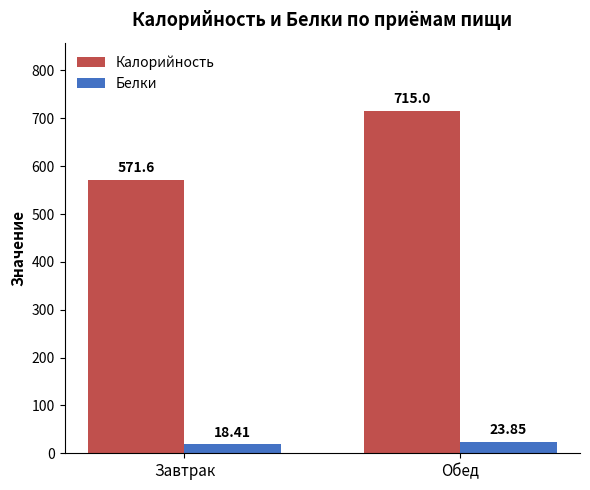

What is the average value of the Калорийность series?

643.3